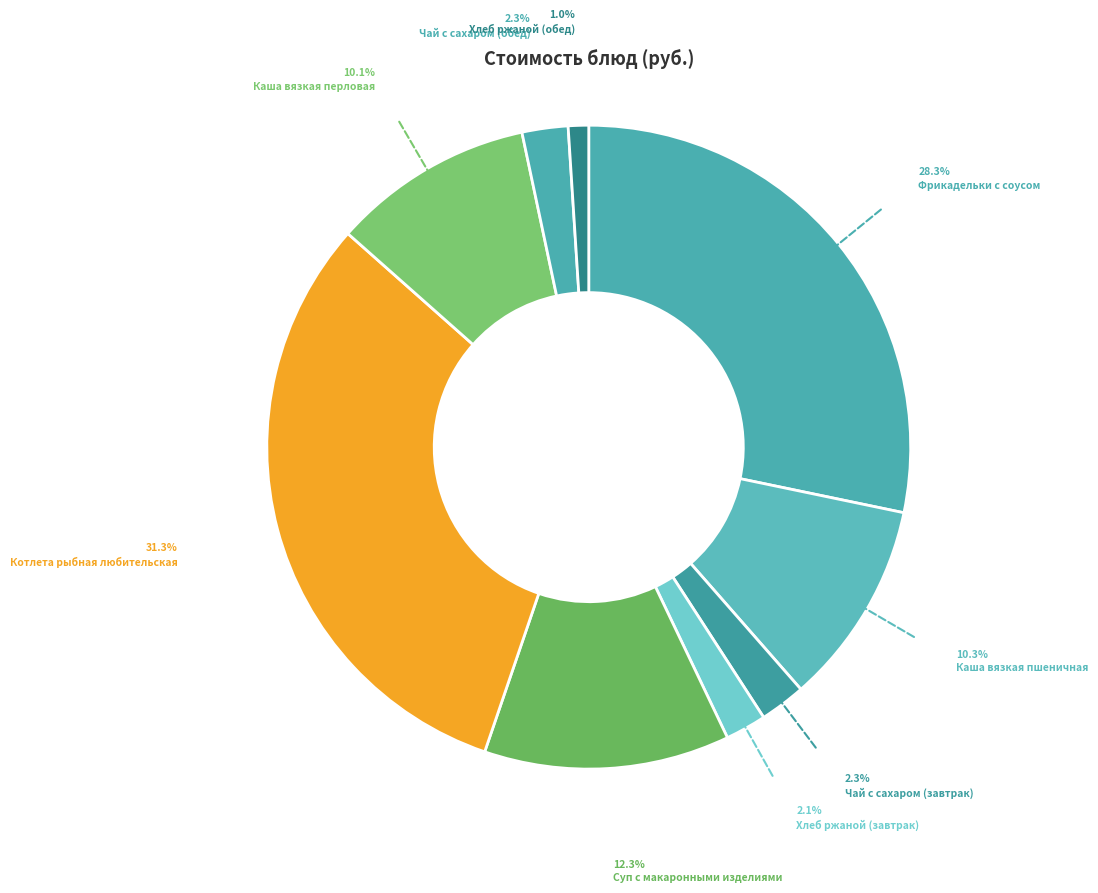

To the nearest percent, what is the average slice percentage?

11%